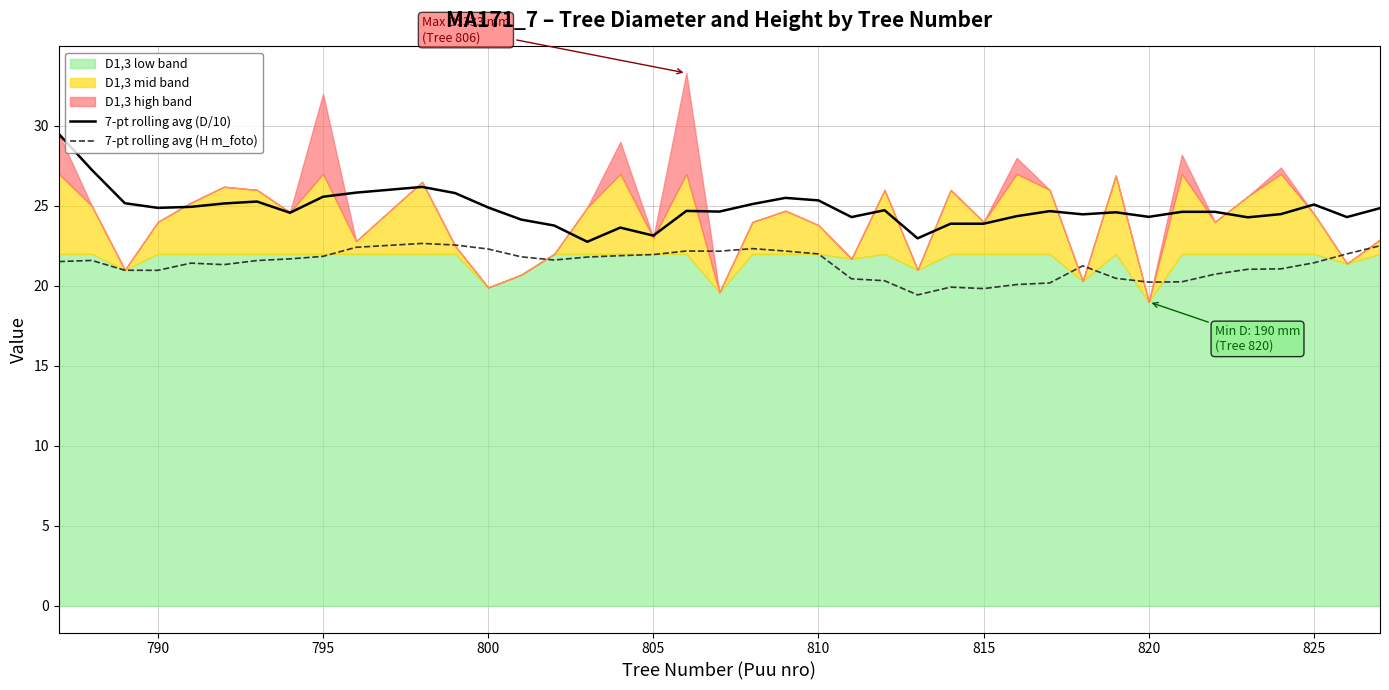

True or false: 7-pt rolling avg (H m_foto) has more than 0 points higher than both neighbors.

True